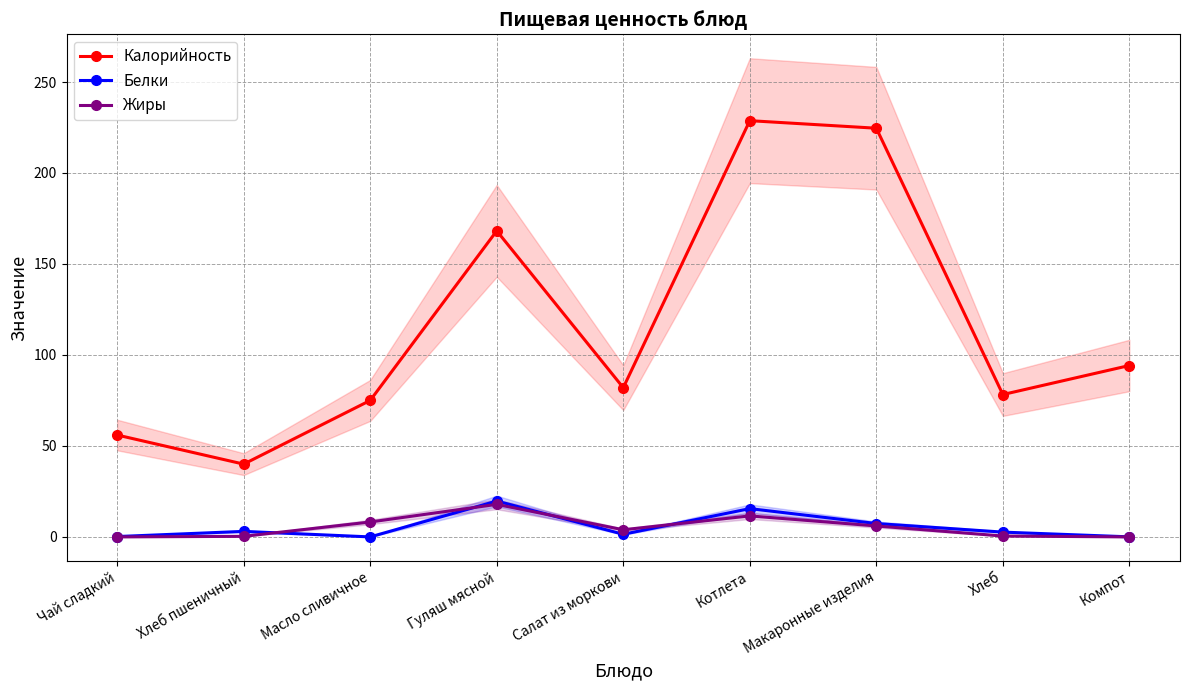

Which series has the largest total across all categories?

Калорийность